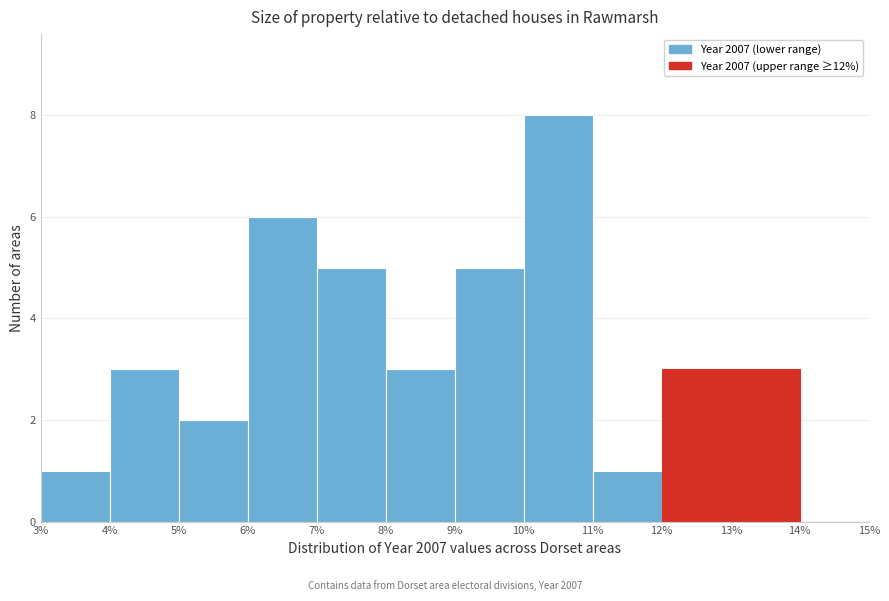

Reading left to right, transcribe this chart: for each bar, give the range it covers on the x-axis and its height. The values are not printed on the chart, so give them approximately, as read against the axis.

3% to 4%: 1
4% to 5%: 3
5% to 6%: 2
6% to 7%: 6
7% to 8%: 5
8% to 9%: 3
9% to 10%: 5
10% to 11%: 8
11% to 12%: 1
12% to 13%: 3
13% to 14%: 3
14% to 15%: 0